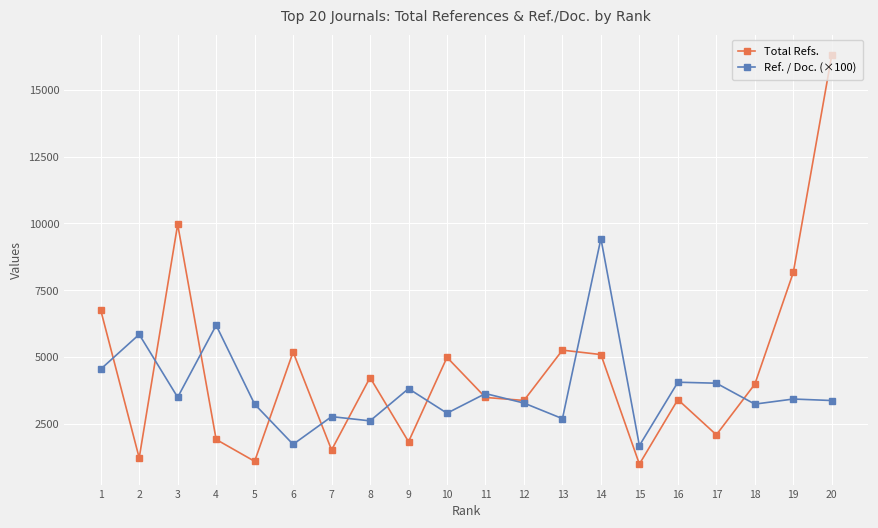

Which series has the widest spread of values?

Total Refs.